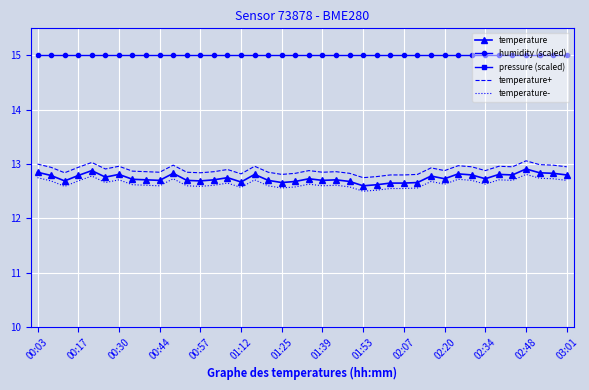

What is the value of the temperature- point at the 10th from the left?

12.6